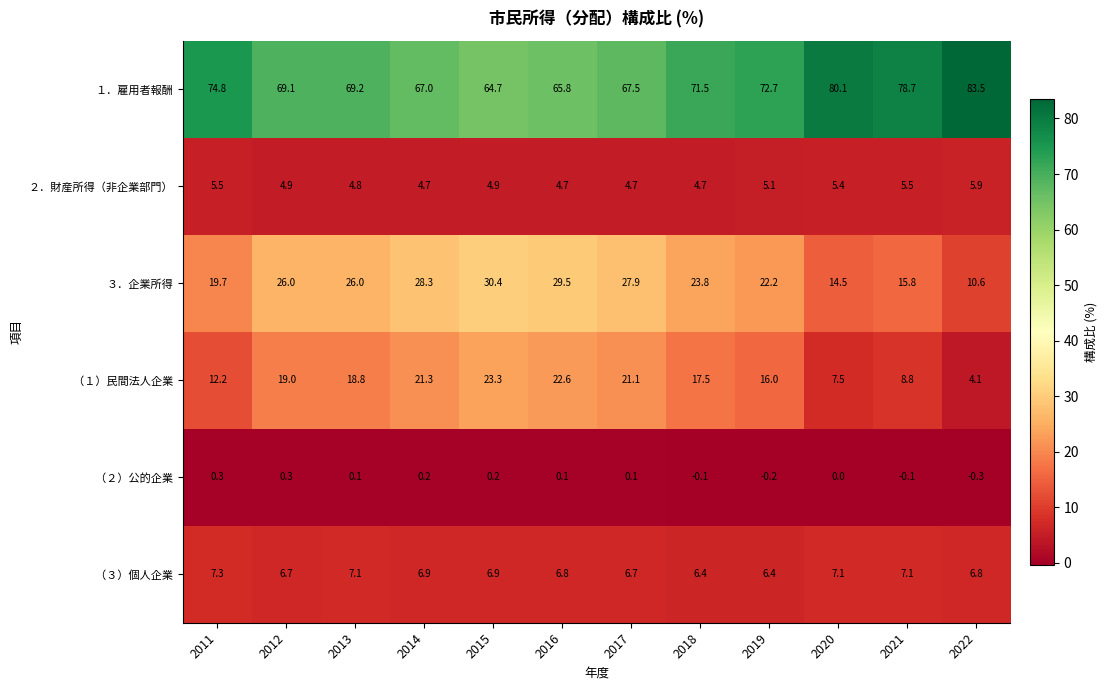

True or false: ２．財産所得（非企業部門） has a value of 4.8 at 2013.

True